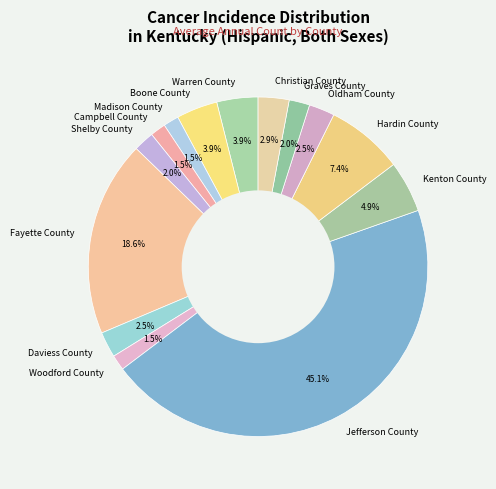

To the nearest percent, what portion does Hardin County represent?

7%